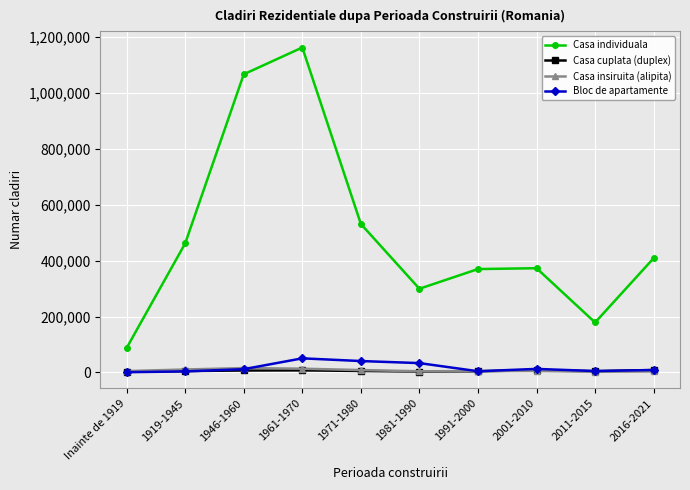

What is the total value across all series at 1991-2000?

382849